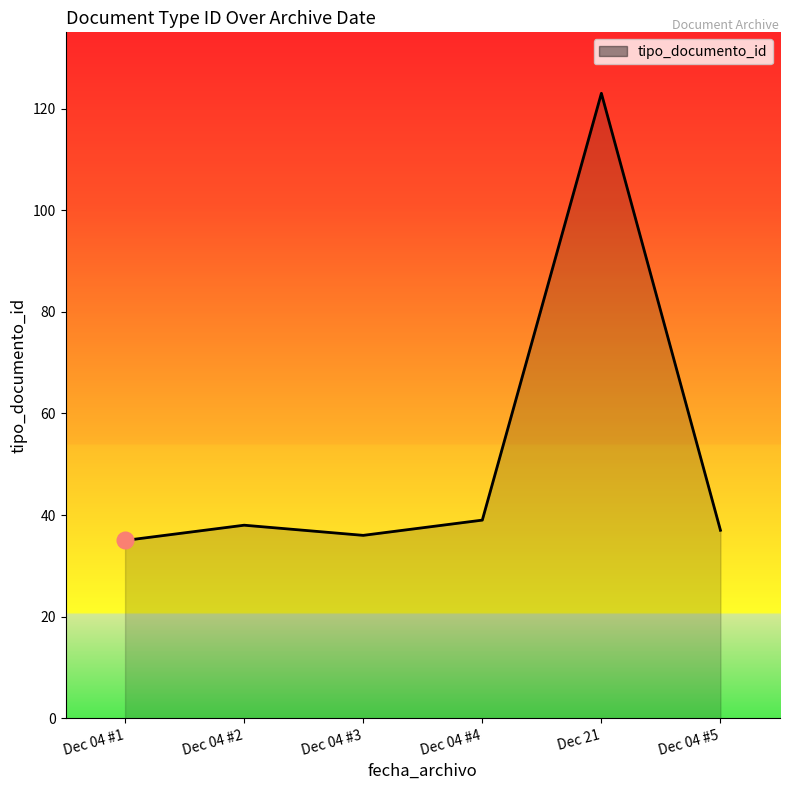

Reading left to right, transcribe all the data shown in this chart.

Dec 04 #1=35	Dec 04 #2=38	Dec 04 #3=36	Dec 04 #4=39	Dec 21=123	Dec 04 #5=37